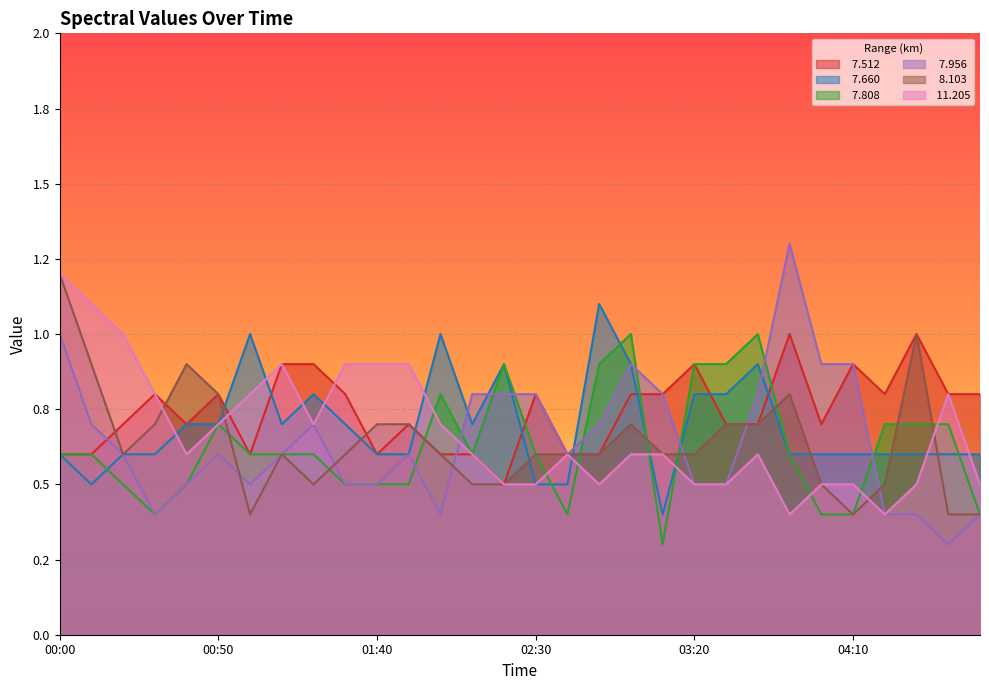

In   7.660, how many points are higher than both neighbors (excluding endpoints)?

6